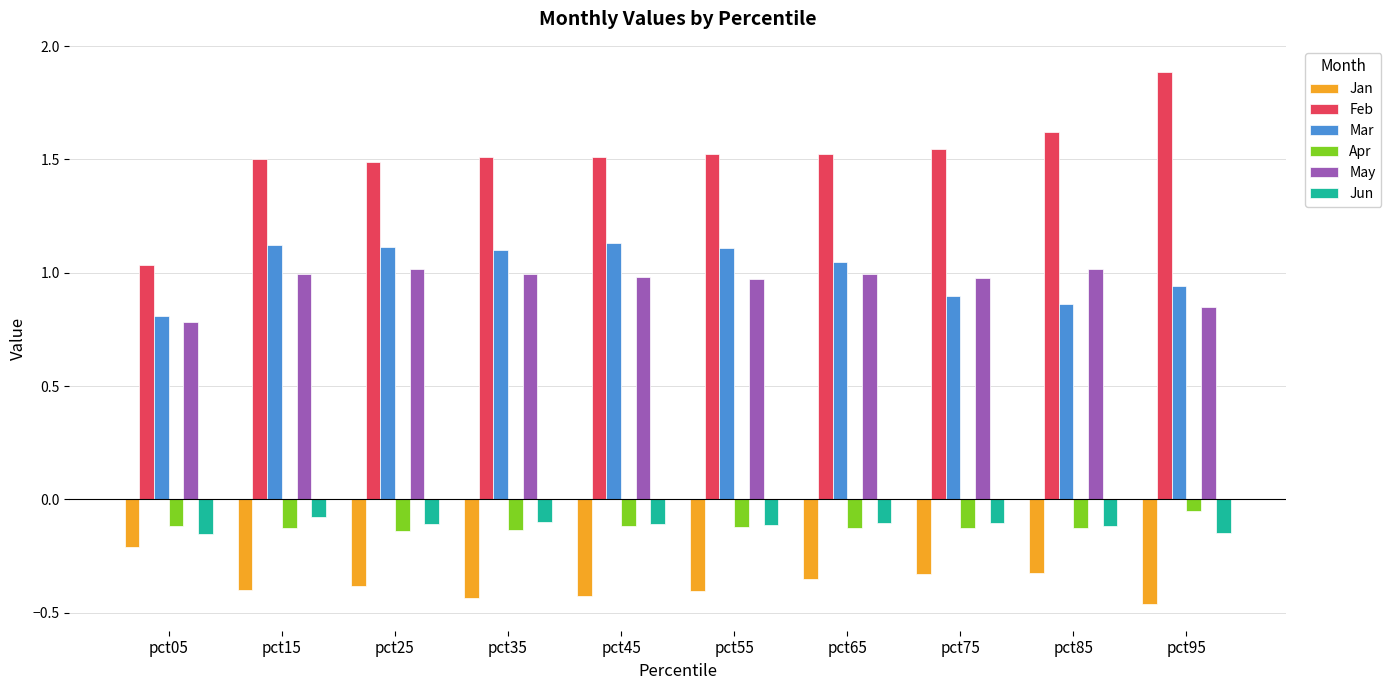

Which series has the widest spread of values?

Feb